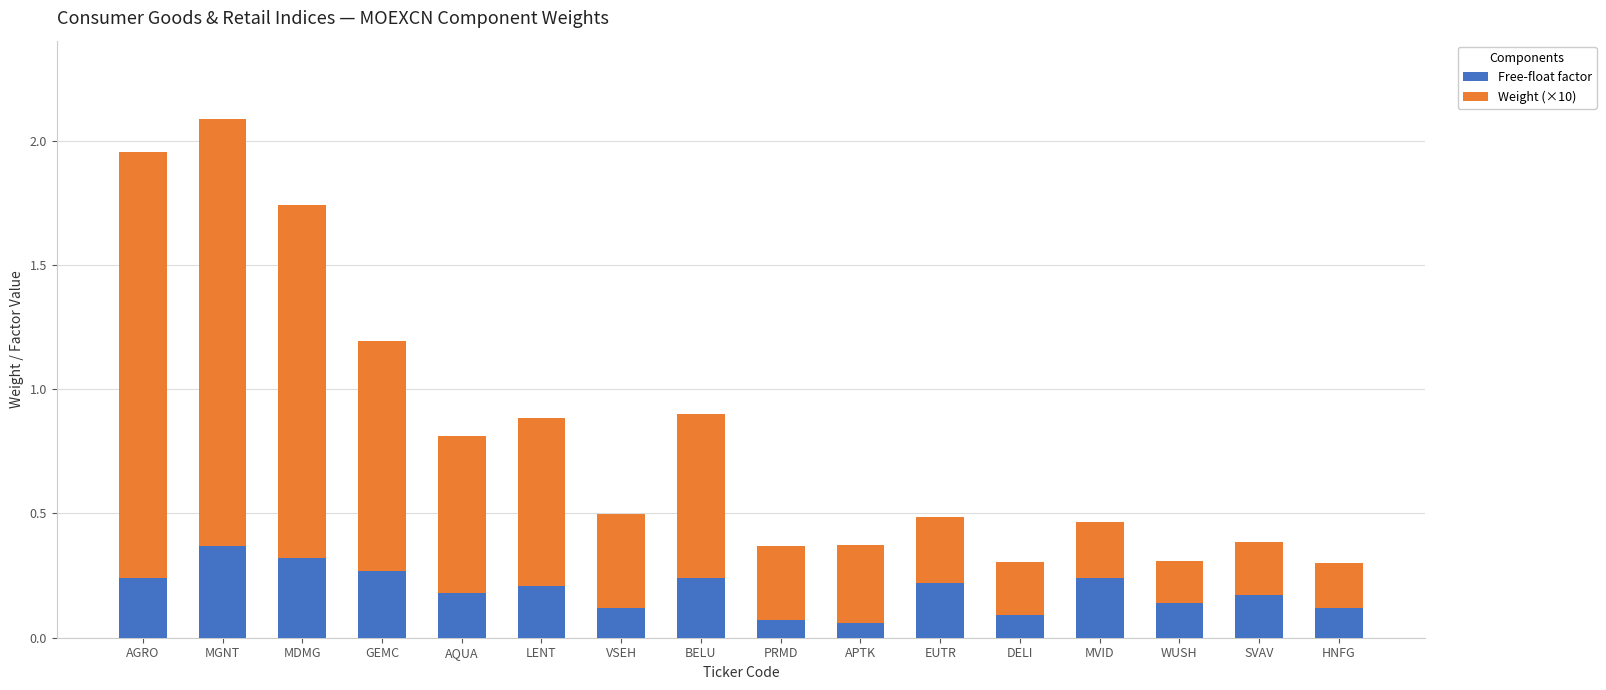

What is the total value across all series at MDMG?

1.7